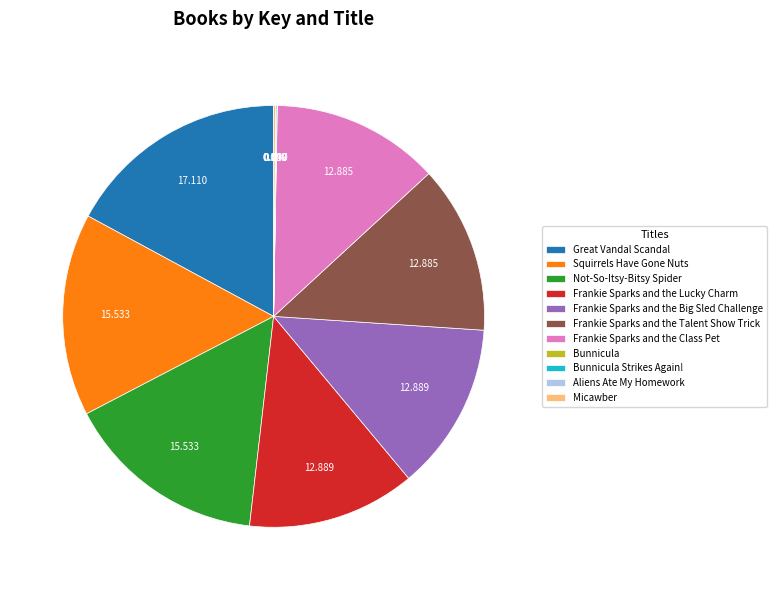

Which category has the biggest portion of the pie?

Great Vandal Scandal